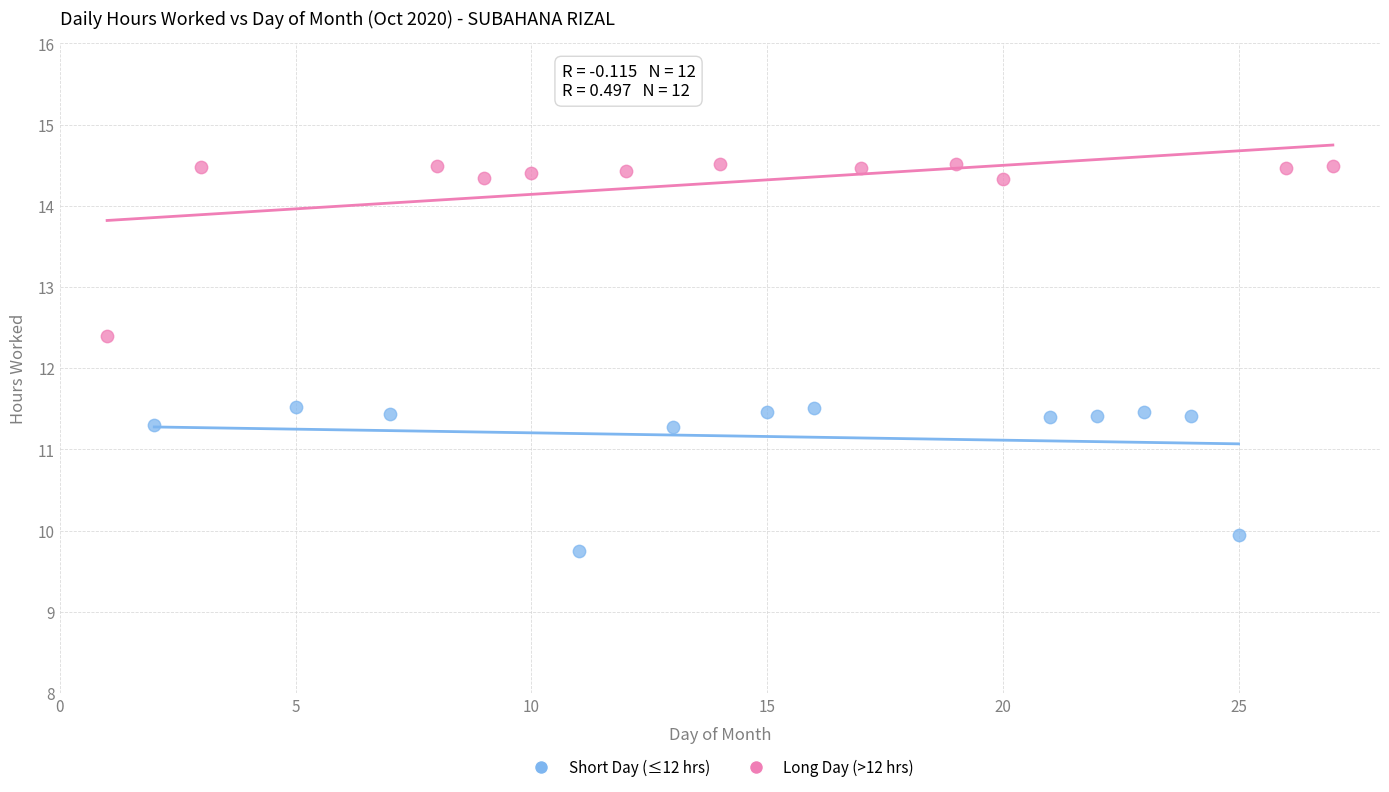

Which series reaches the maximum Y coordinate?

Long Day (>12 hrs)